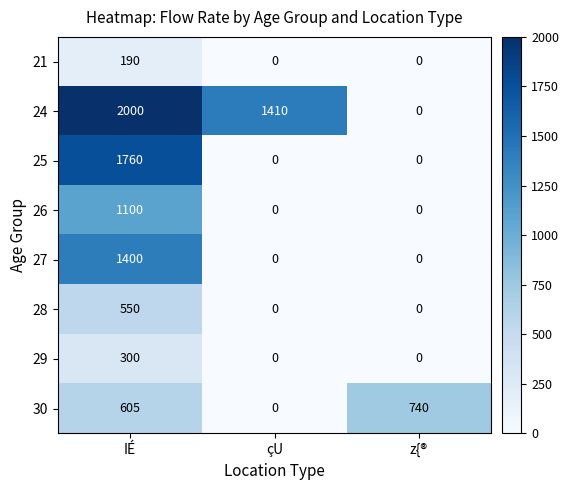

Rank the series by their maximum value, from highest to lowest.

24, 25, 27, 26, 30, 28, 29, 21